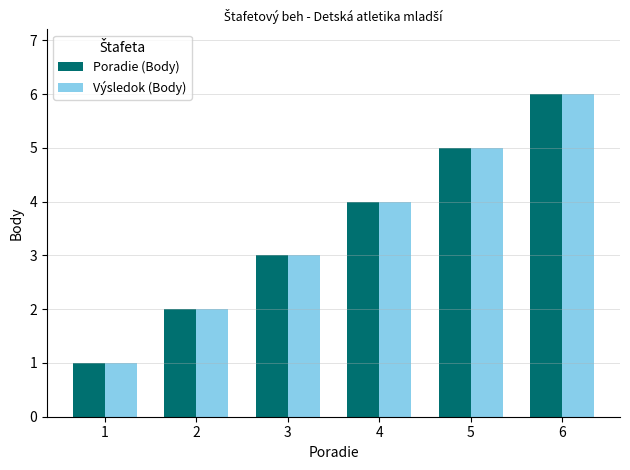

Is it true that Poradie (Body) equals 3 at 3?

True